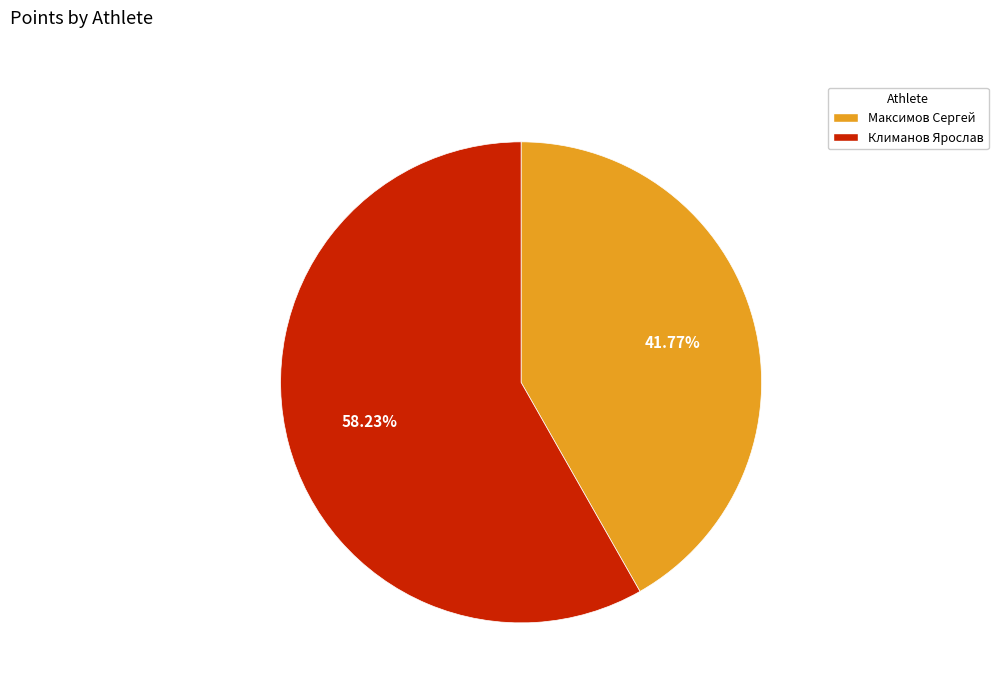

The Максимов Сергей slice represents 42% of the pie. True or false?

True